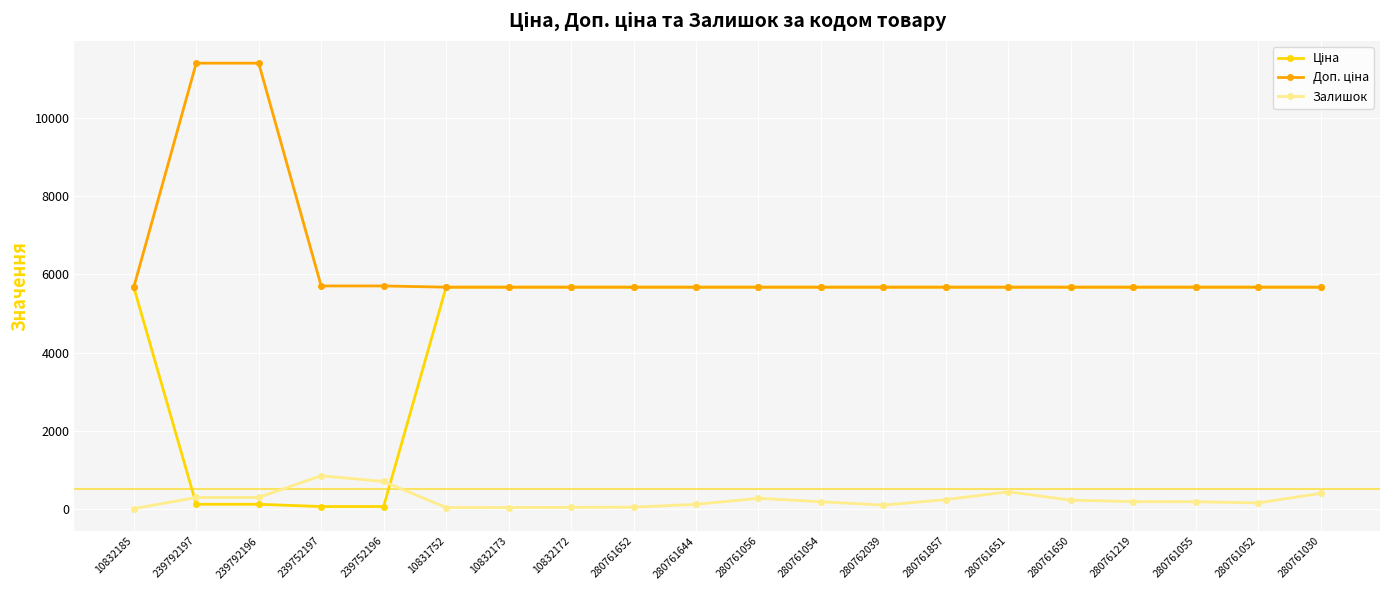

What is the maximum value shown in the chart?

11410.0